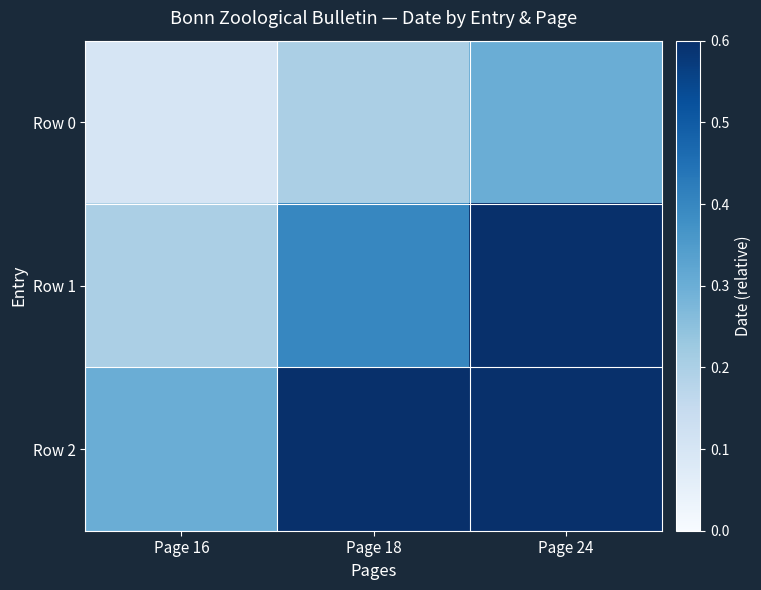

Which series has the widest spread of values?

Row 2